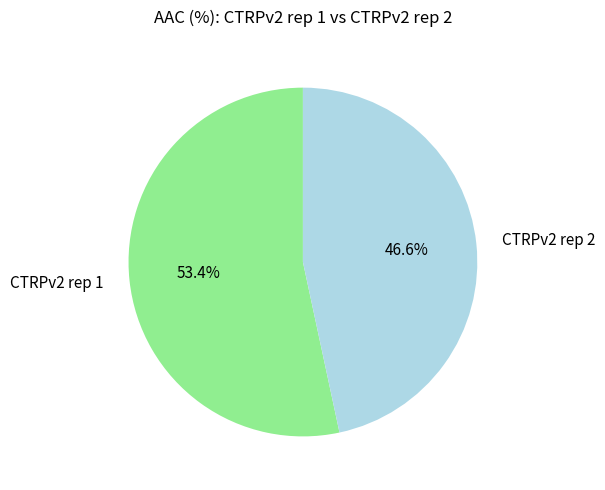

Which slice is the smallest?

CTRPv2 rep 2